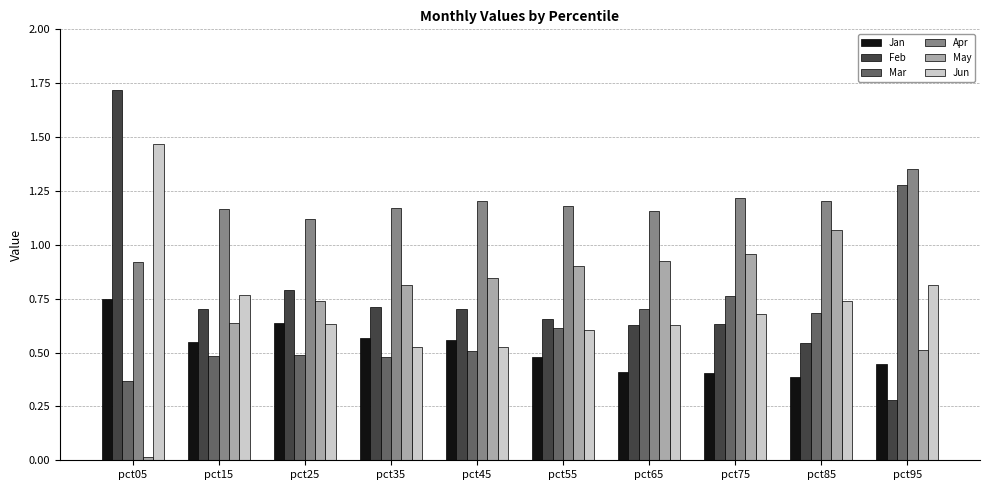

The value of Feb at pct55 is 0.2. True or false?

False